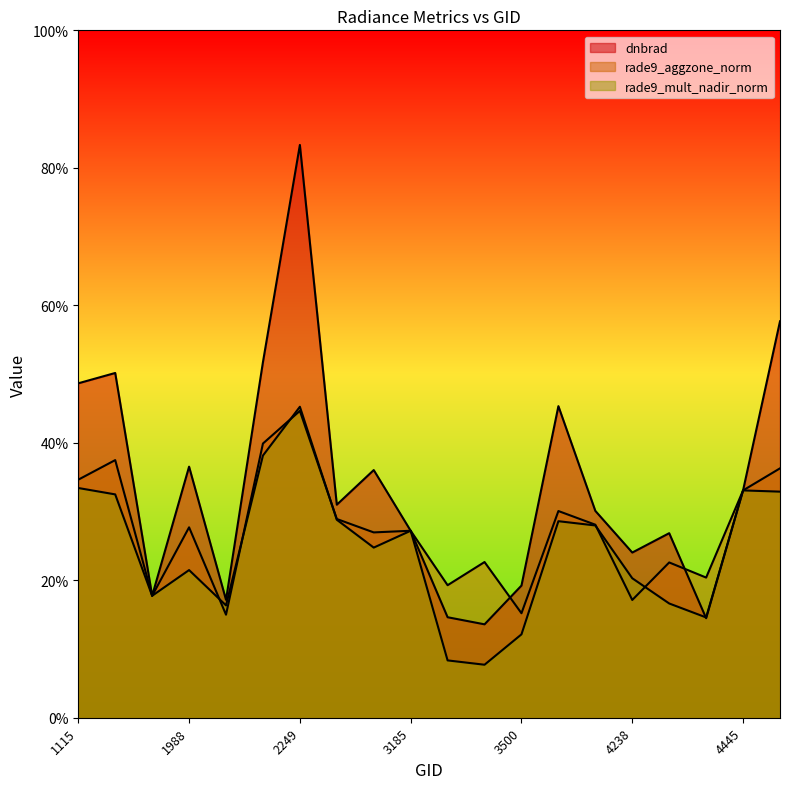

Is it true that dnbrad equals 1.3 at 2249?

False